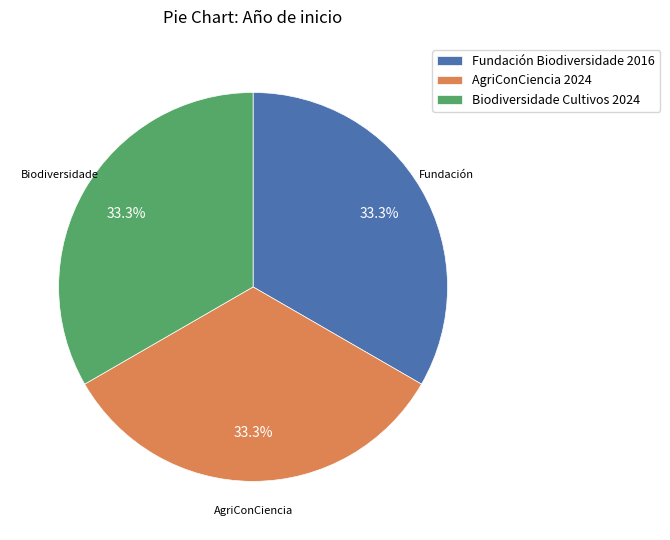

Combined, what portion of the pie is AgriConCiencia 2024 and Fundación Biodiversidade 2016?

66.6%